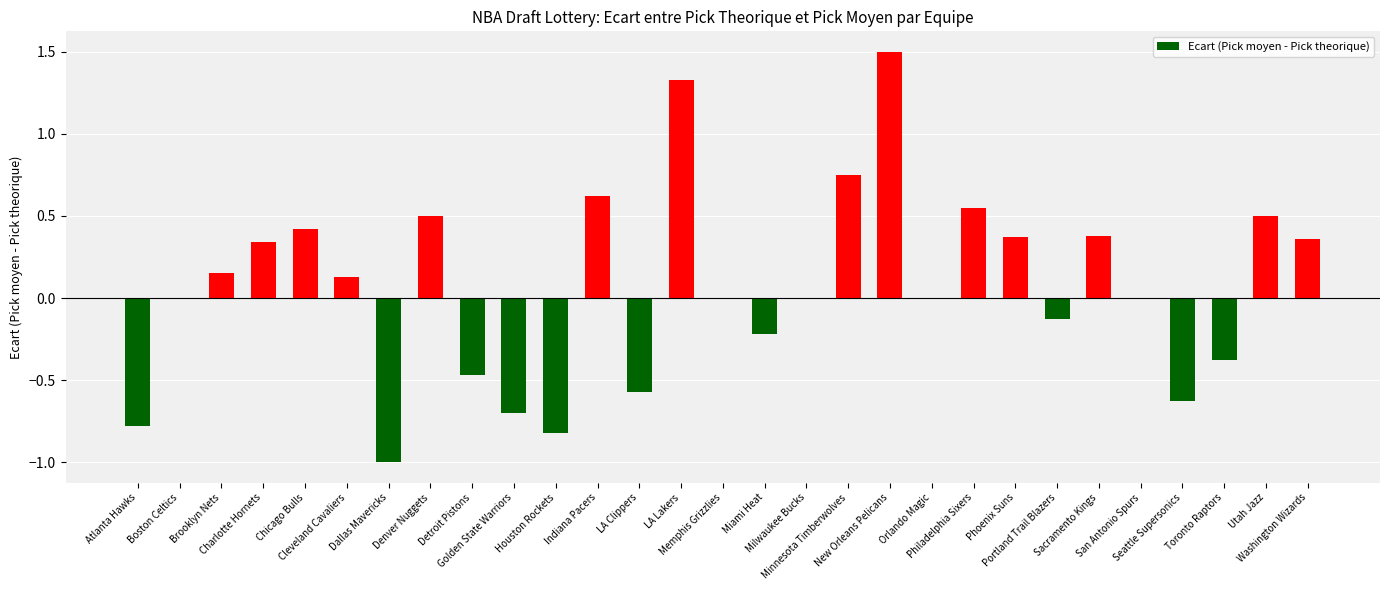

What is the maximum value shown in the chart?

1.5